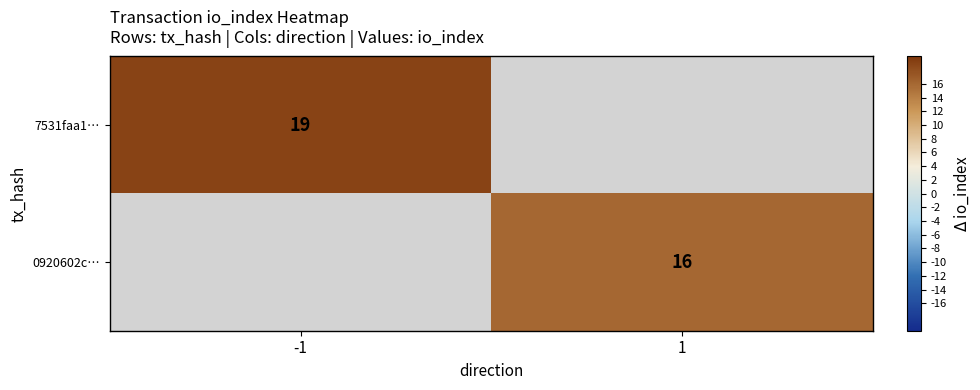

The value of 7531faa1… at -1 is 19. True or false?

True